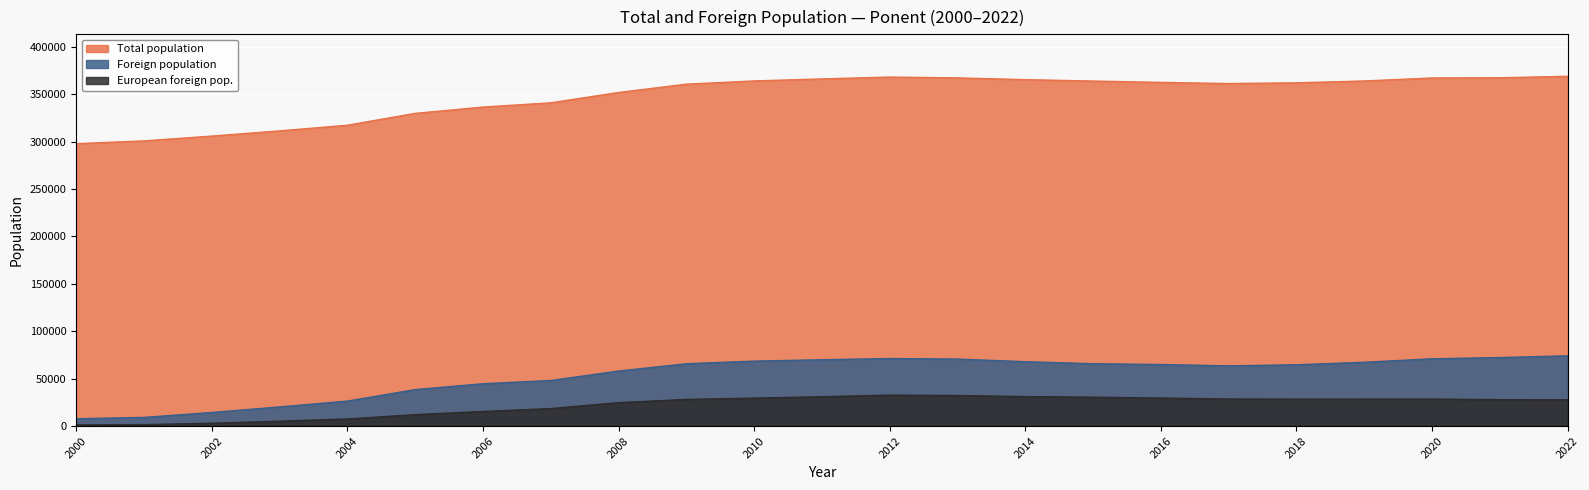

Reading right to left, transcribe all the data shown in this chart.

Total population: 2022=368789	2021=367245	2020=367016	2019=363859	2018=361922	2017=361138	2016=362384	2015=363783	2014=365273	2013=367110	2012=367984	2011=366022	2010=363900	2009=360510	2008=351718	2007=340827	2006=336342	2005=329711	2004=317183	2003=311254	2002=305744	2001=300686	2000=297763
Foreign population: 2022=74065	2021=72223	2020=70912	2019=67261	2018=64619	2017=63480	2016=64890	2015=65732	2014=67847	2013=70654	2012=71202	2011=69925	2010=68468	2009=65696	2008=57993	2007=48047	2006=44625	2005=38409	2004=26301	2003=20170	2002=14305	2001=9122	2000=7713
European foreign pop.: 2022=27651	2021=27865	2020=28439	2019=28401	2018=28371	2017=28506	2016=29548	2015=30446	2014=31069	2013=32197	2012=32622	2011=30915	2010=29482	2009=28109	2008=24691	2007=18443	2006=15401	2005=12040	2004=7486	2003=5144	2002=2933	2001=1536	2000=1254